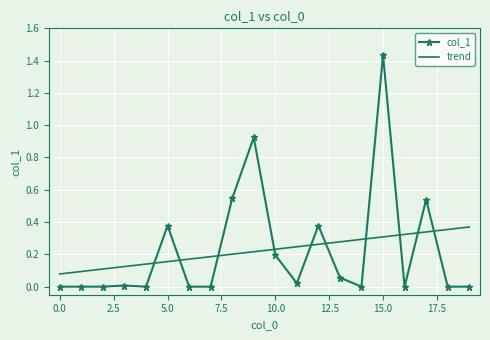

Which series has the widest spread of values?

col_1